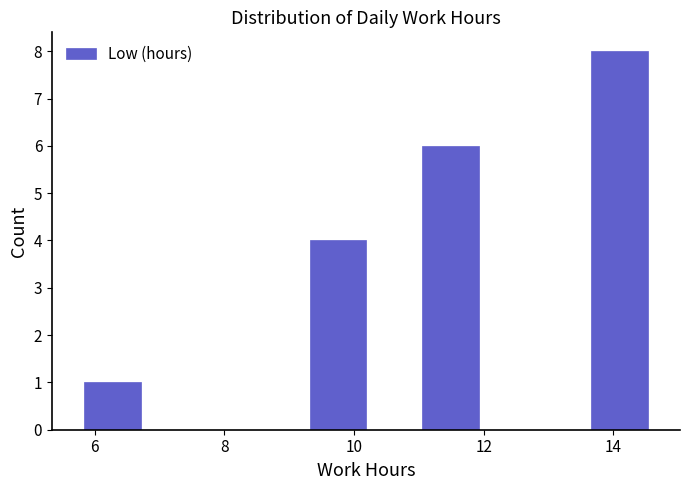

Over which range of the x-axis is the bar tallest?

13.6 to 14.6